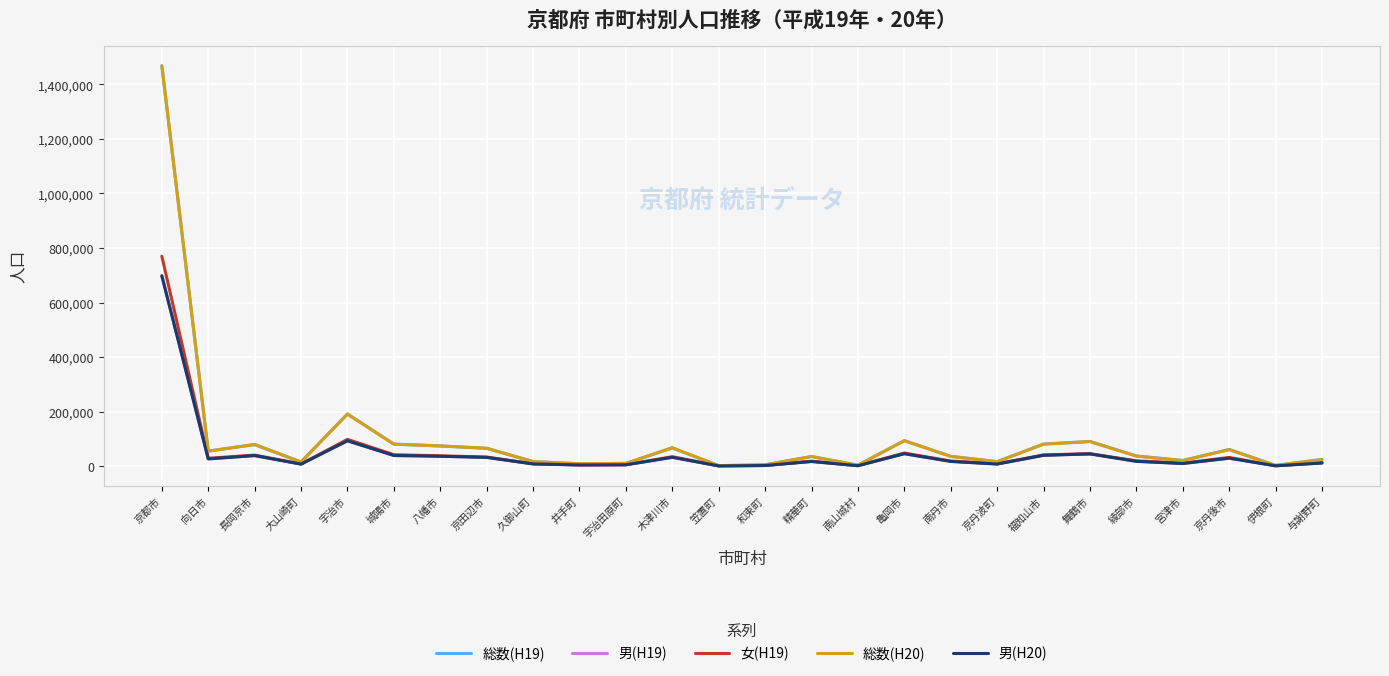

At which category is the sum across all series the highest?

京都市